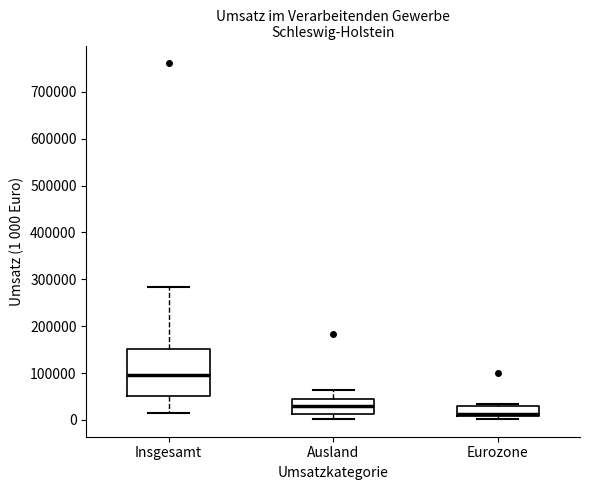

Which box is the tallest, from its lower edge to its upper edge?

Insgesamt